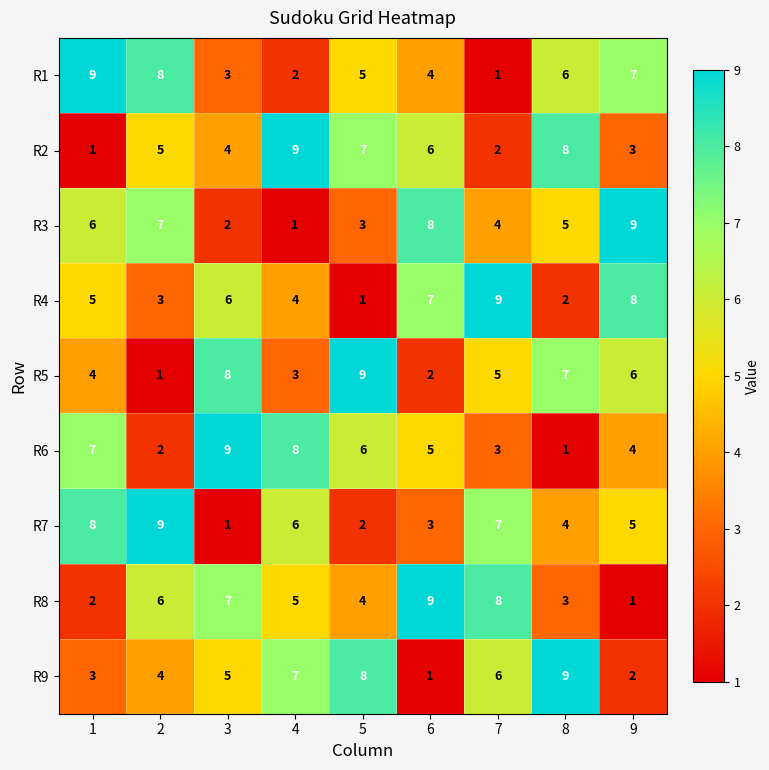

Where is R8 nearest to the value 5?

4